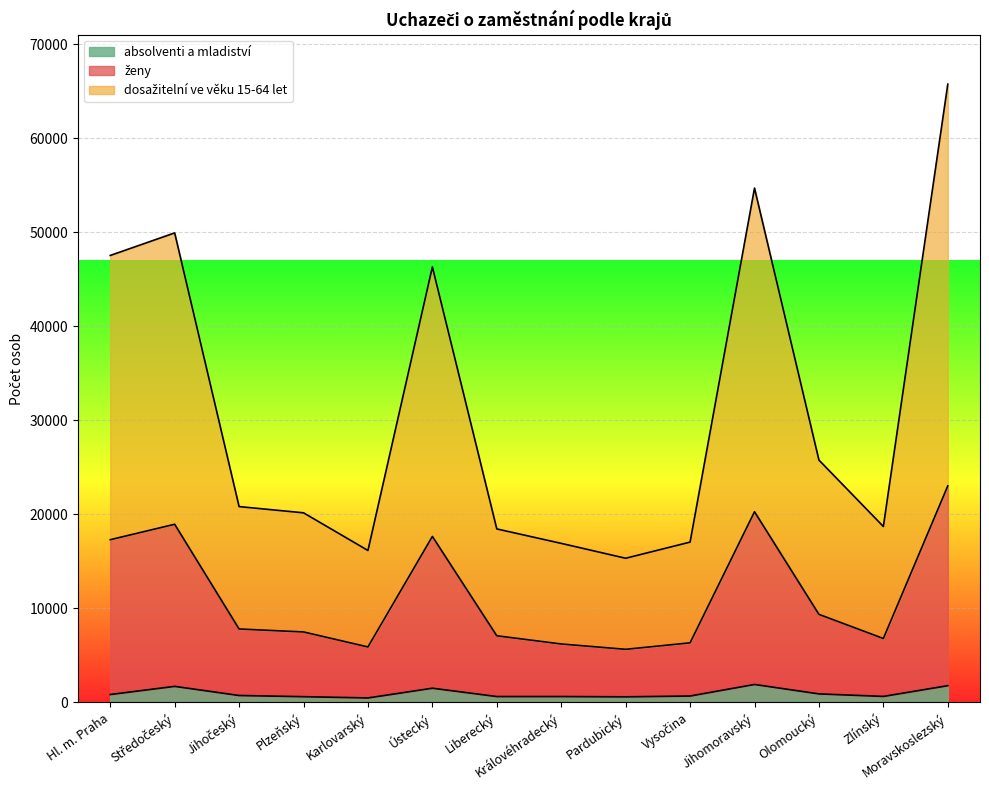

Is the value of dosažitelní ve věku 15-64 let at Liberecký greater than the value of ženy at Liberecký?

Yes